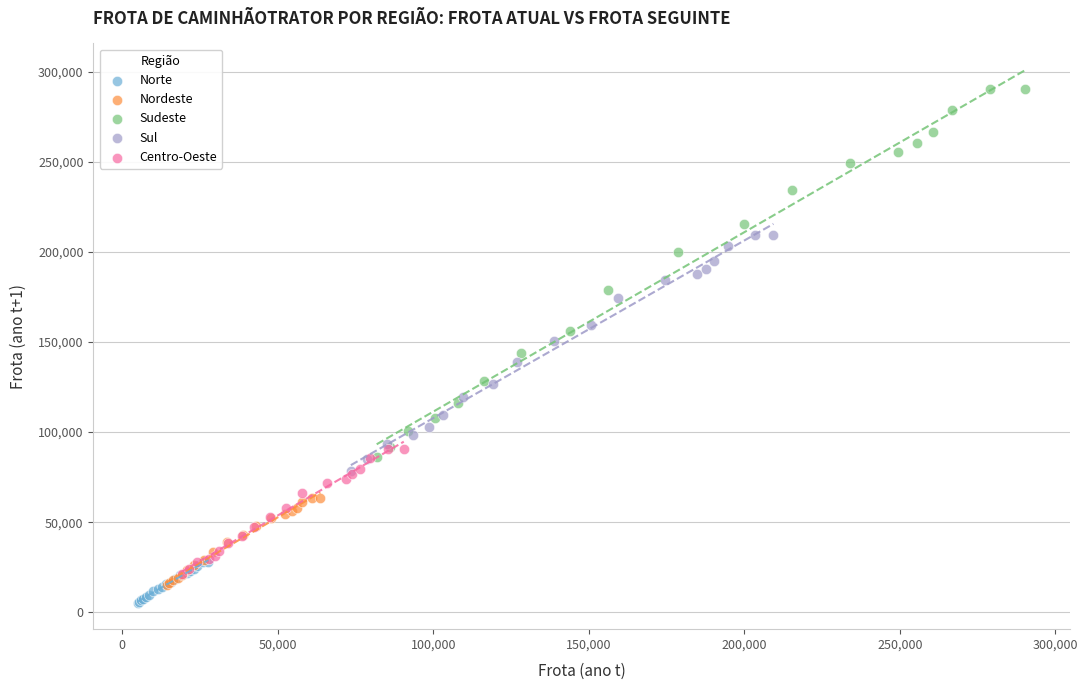

Which series has the largest Y range (max minus min)?

Sudeste